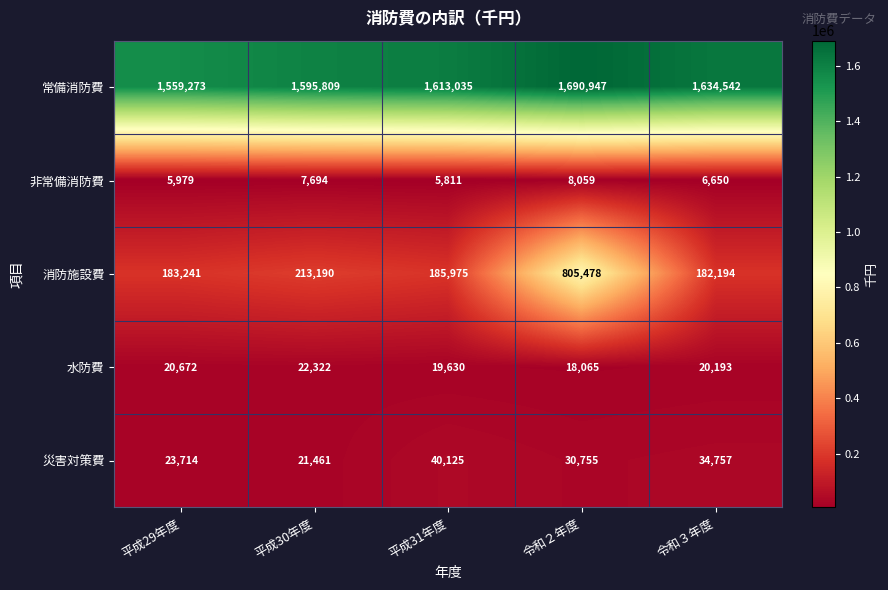

Which category has the highest value across all series?

令和２年度